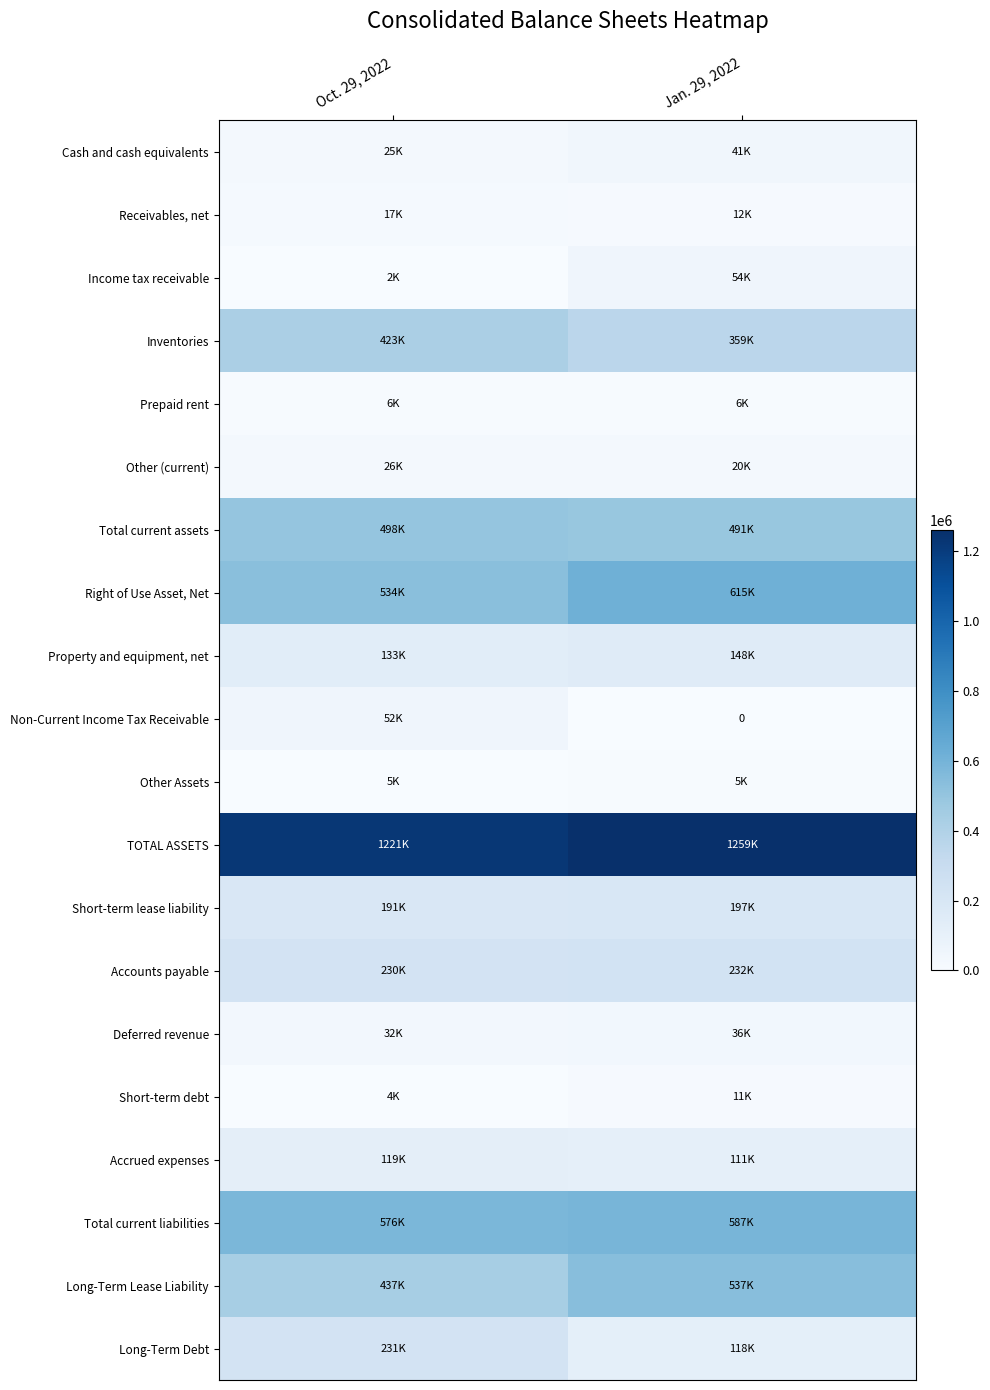

At which category does the chart reach its peak across all series?

Jan. 29, 2022